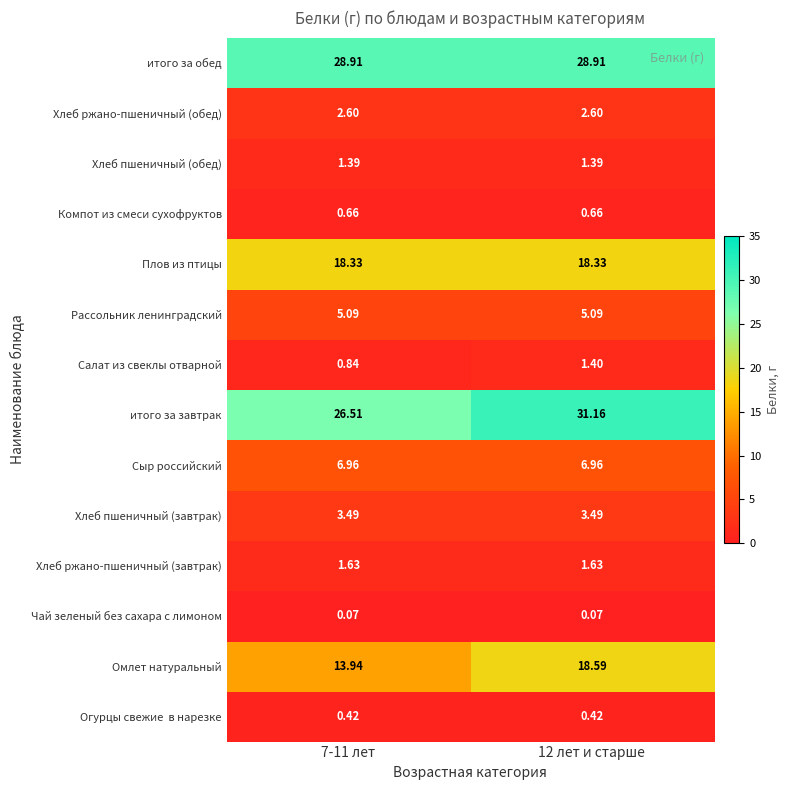

Which series has the largest total across all categories?

итого за обед